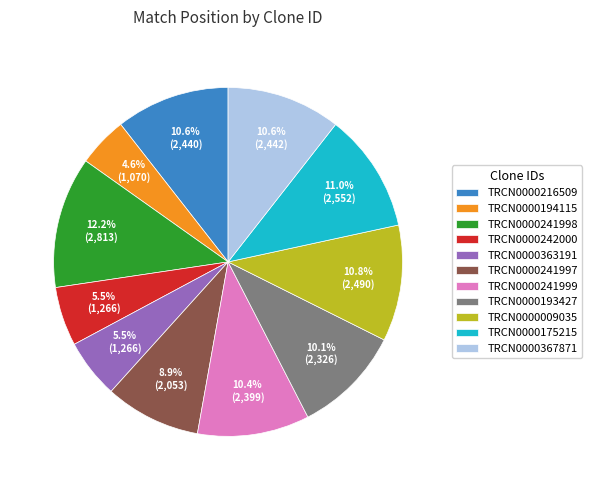

Is TRCN0000242000 the majority of the pie?

No